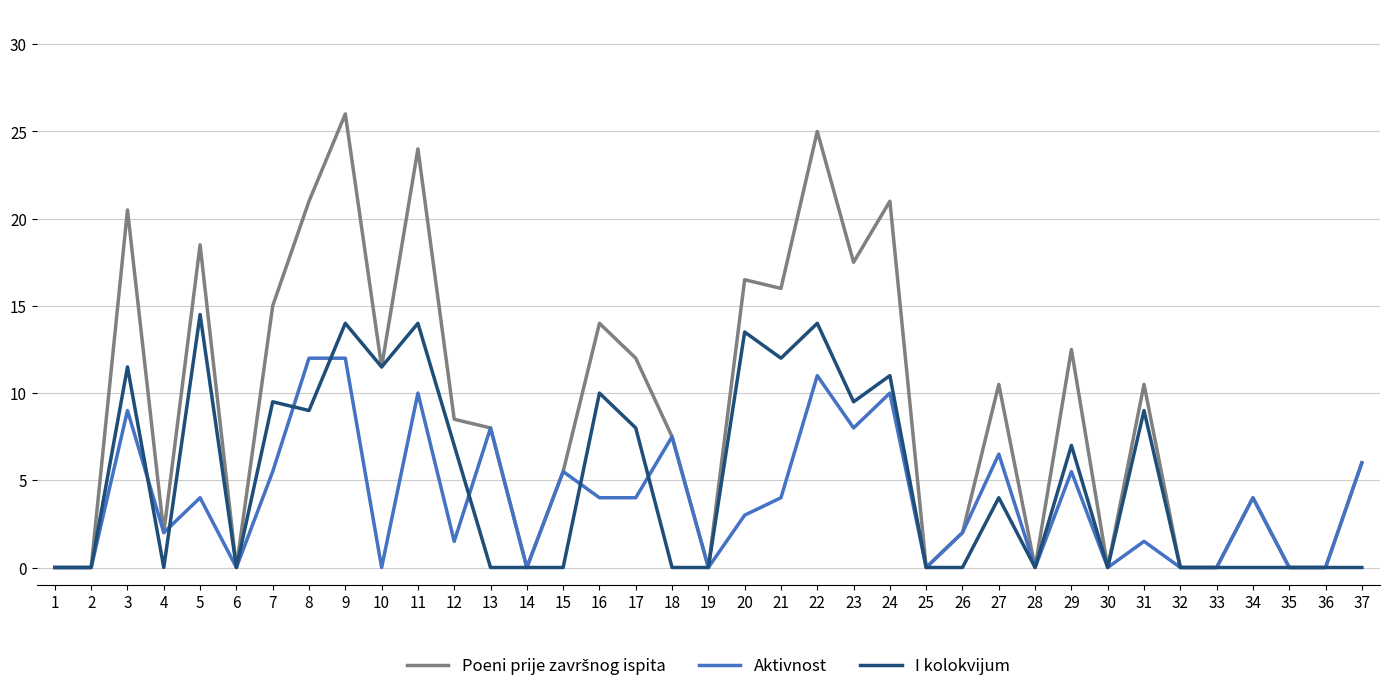

What is the approximate value of I kolokvijum at 29?

7.0